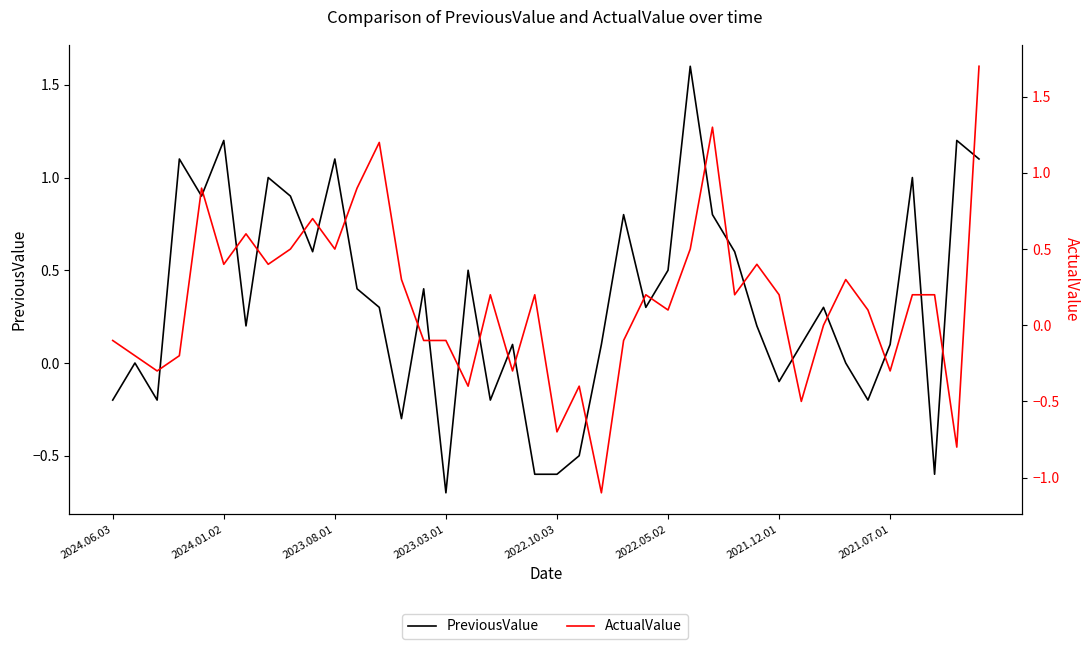

How many lines are shown in the chart?

2